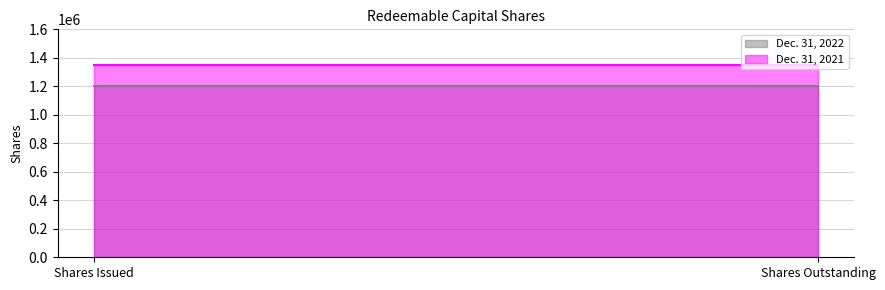

Read the Dec. 31, 2021 value at Shares Outstanding.

1350000